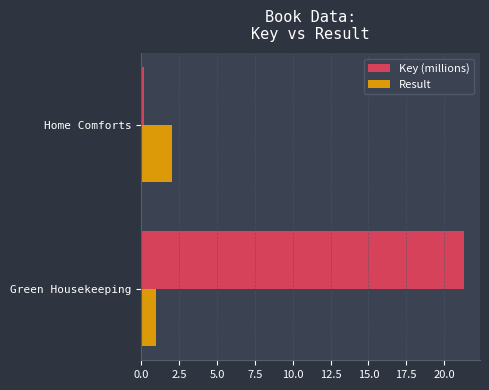

What are all the series names shown in the legend?

Key (millions), Result